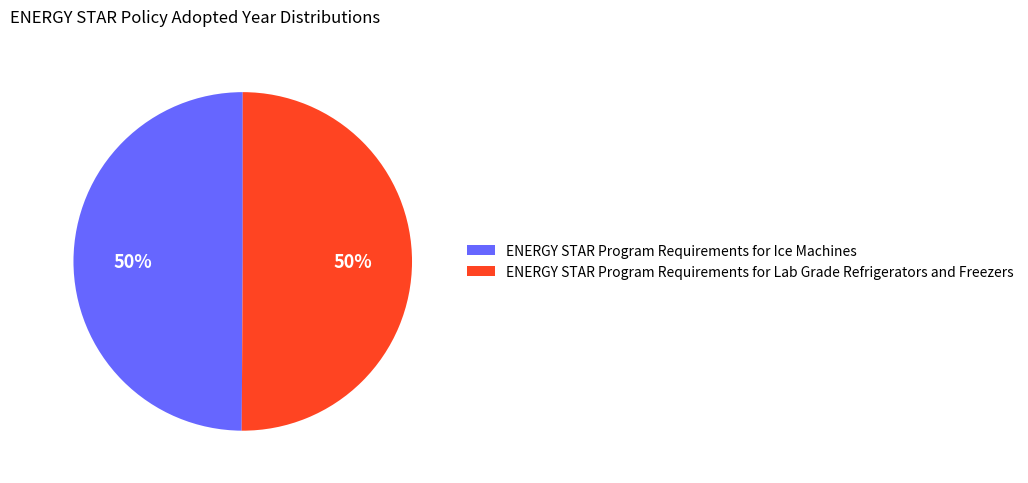

To the nearest percent, what percentage of the pie is ENERGY STAR Program Requirements for Lab Grade Refrigerators and Freezers?

50%